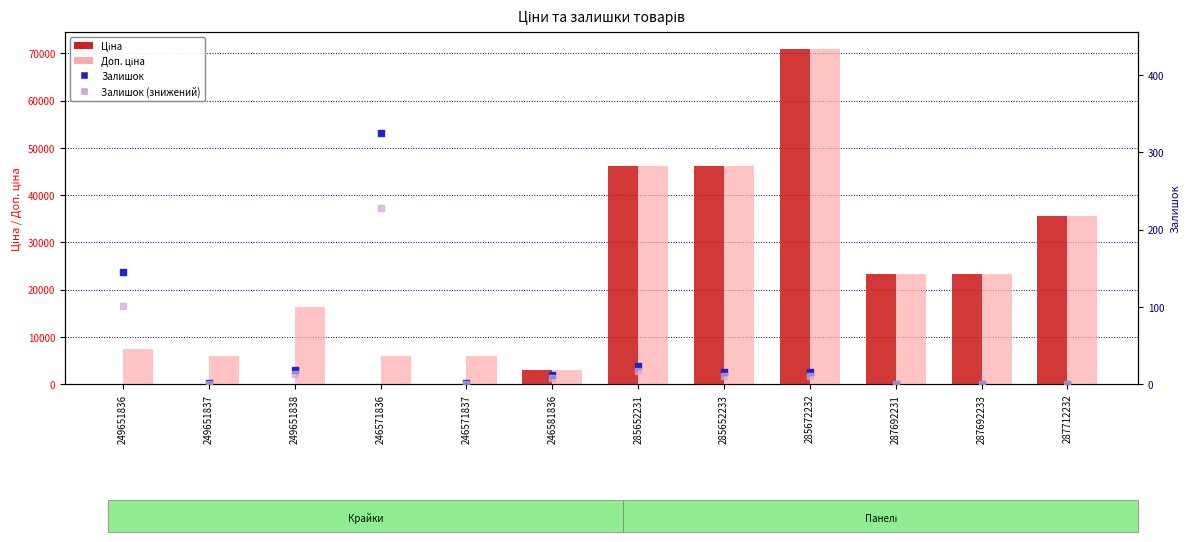

Which series has the widest spread of Y values?

Ціна